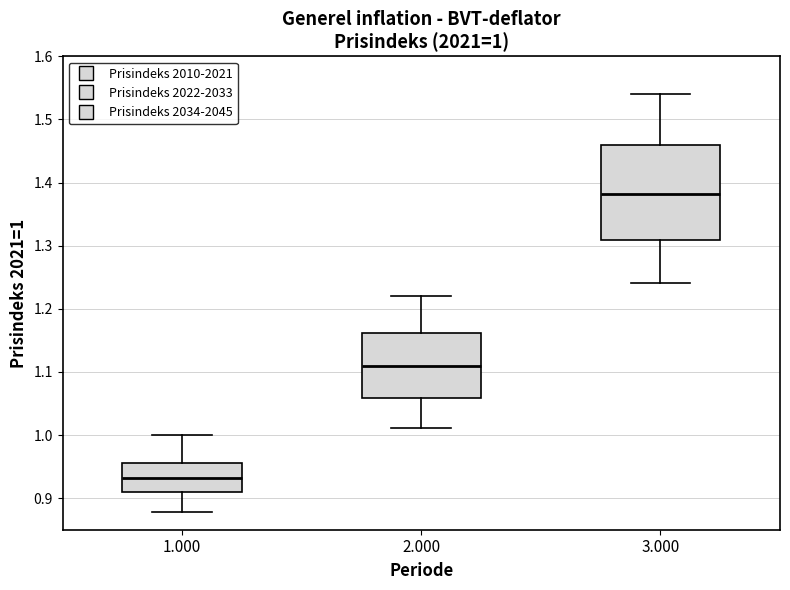

Which box is the tallest, from its lower edge to its upper edge?

3.000